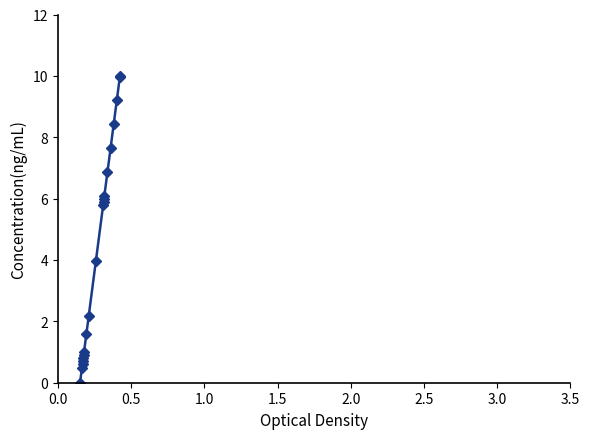

How many values are below 5?

10